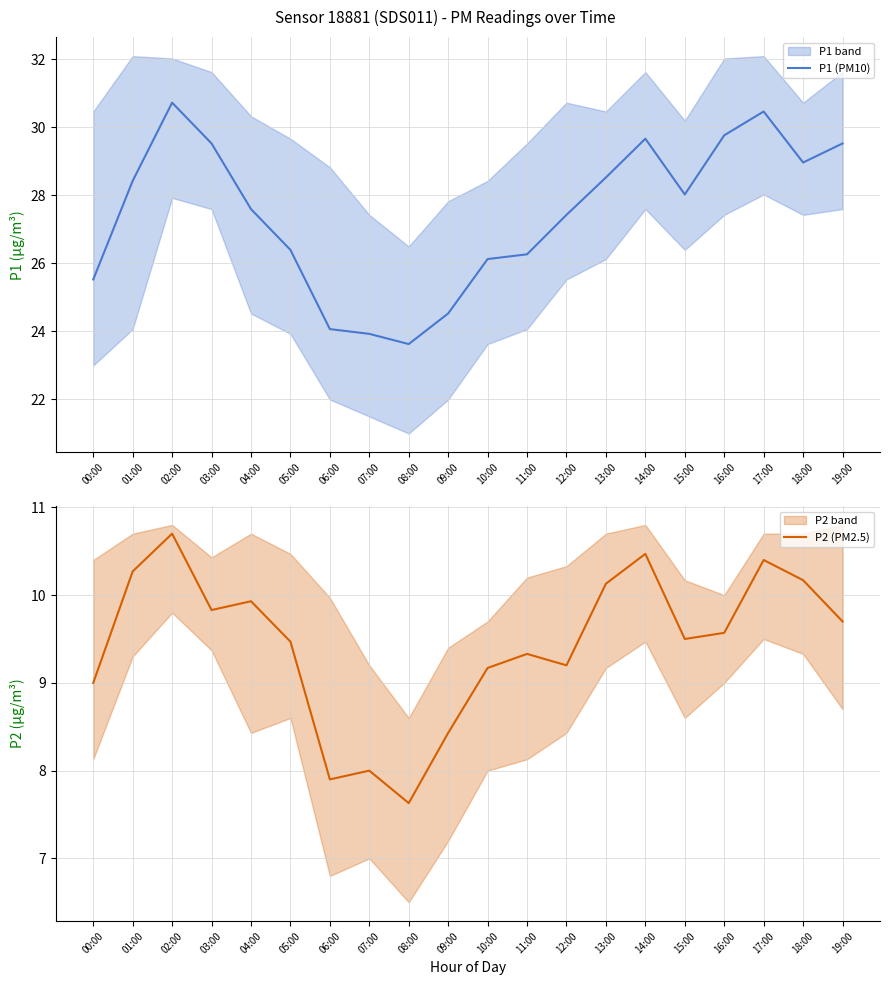

Which category has the highest value in the P1 (PM10) series?

02:00